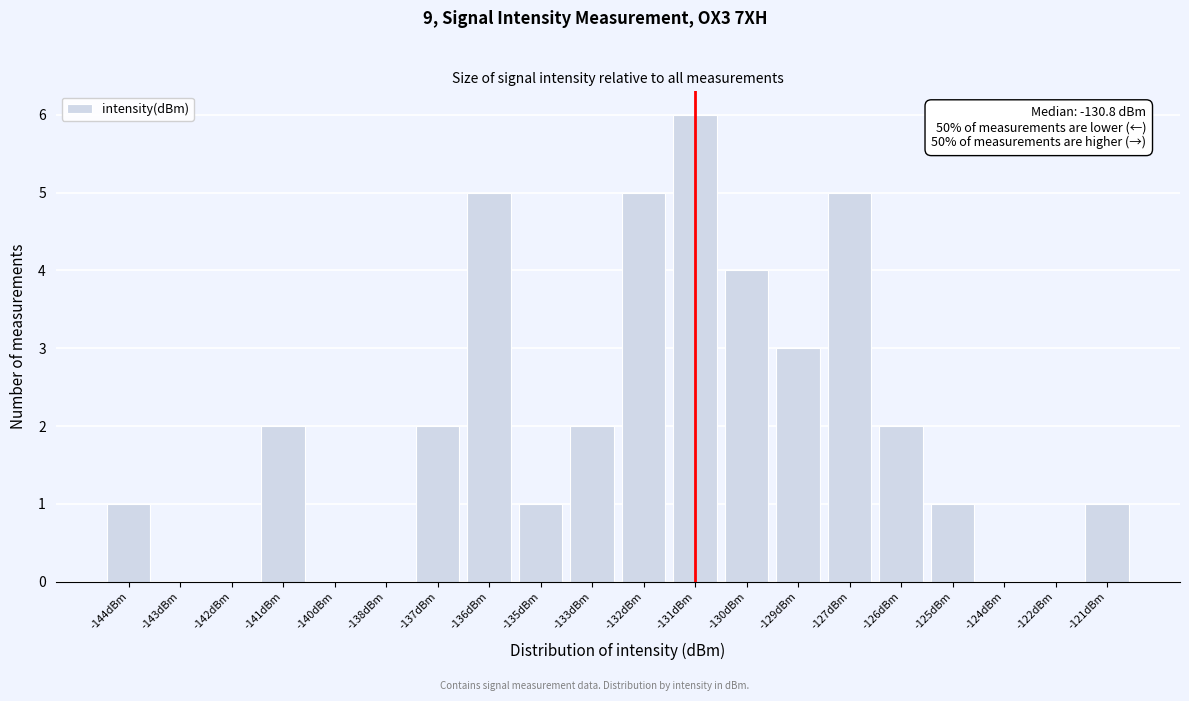

Reading right to left, transcribe all the data shown in this chart.

-121dBm=1	-122dBm=0	-124dBm=0	-125dBm=1	-126dBm=2	-127dBm=5	-129dBm=3	-130dBm=4	-131dBm=6	-132dBm=5	-133dBm=2	-135dBm=1	-136dBm=5	-137dBm=2	-138dBm=0	-140dBm=0	-141dBm=2	-142dBm=0	-143dBm=0	-144dBm=1